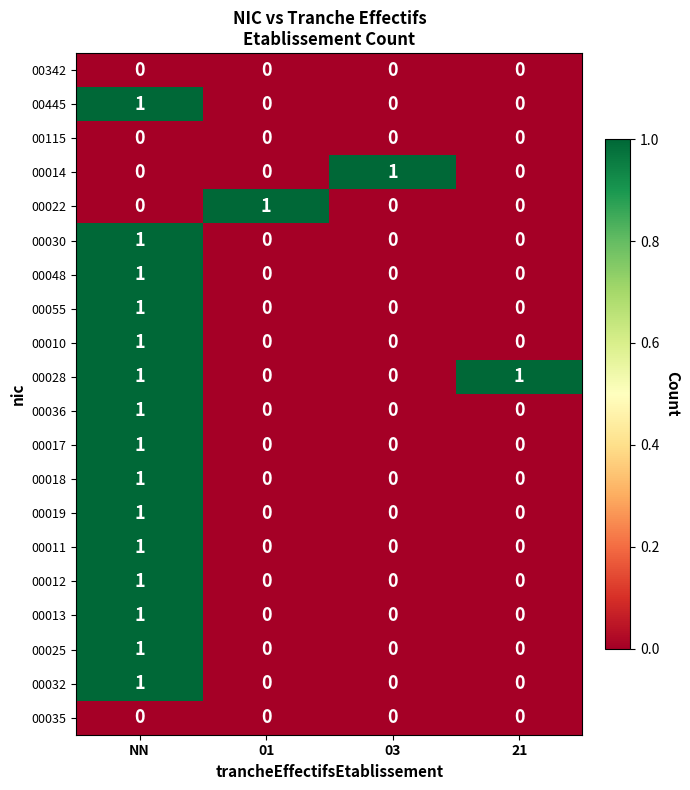

Count the 00055 values in the range 0 to 1.

4